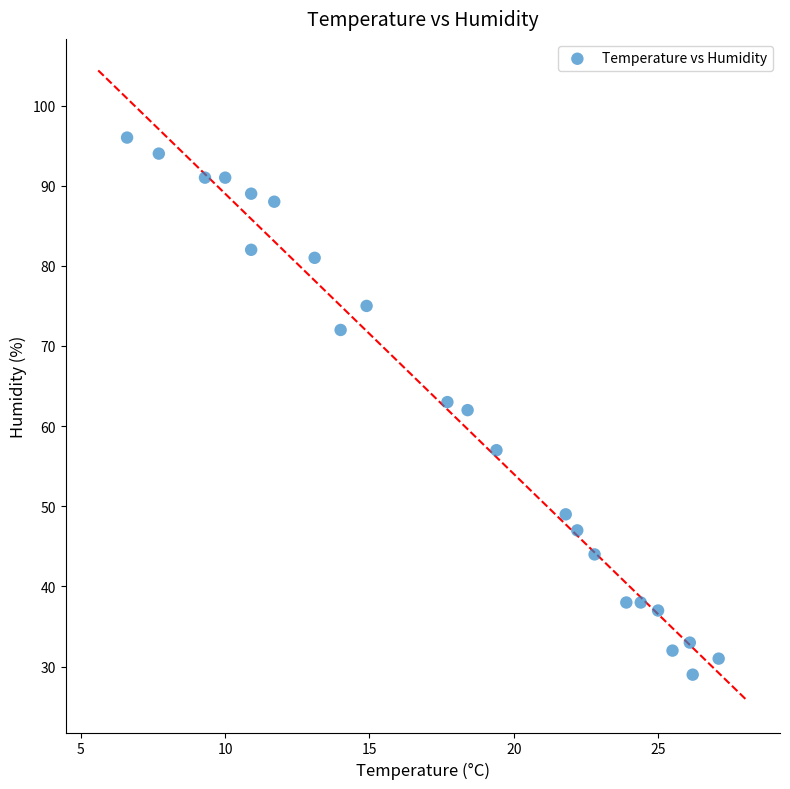

What is the range of Y values (max minus min)?

67